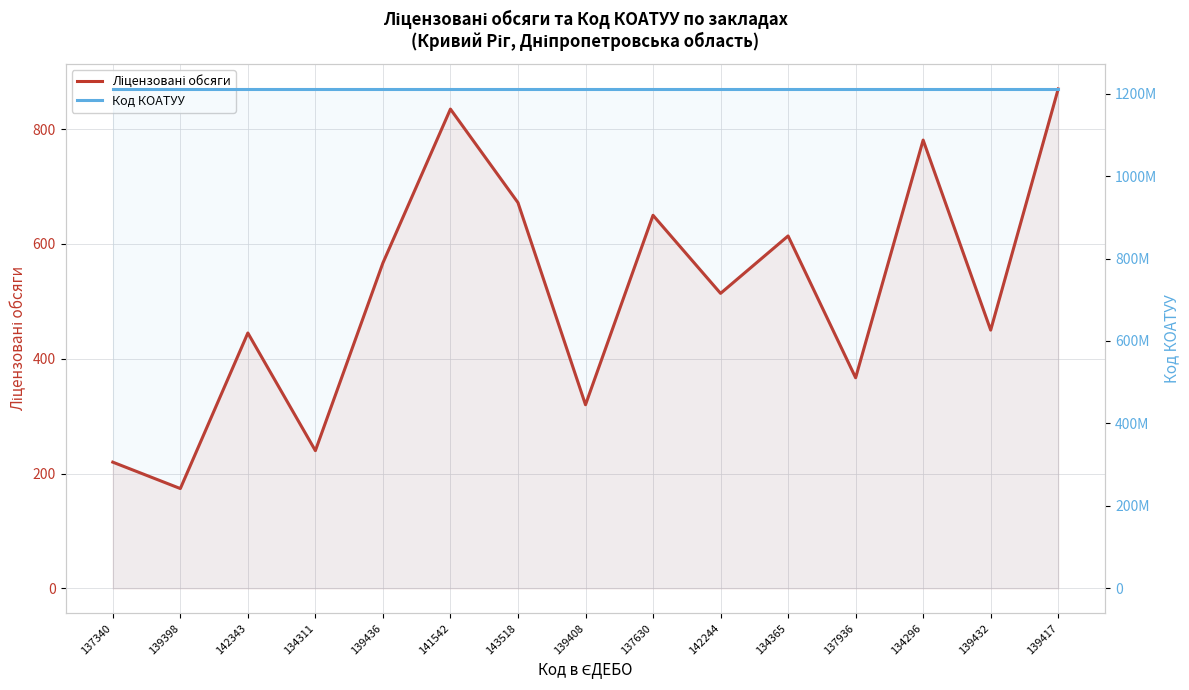

Reading left to right, transcribe all the data shown in this chart.

Ліцензовані обсяги: 137340=220	139398=174	142343=445	134311=240	139436=567	141542=835	143518=672	139408=320	137630=650	142244=514	134365=614	137936=367	134296=781	139432=450	139417=870
Код КОАТУУ: 137340=1211036900	139398=1211036900	142343=1211036900	134311=1211036900	139436=1211036900	141542=1211036900	143518=1211036900	139408=1211036900	137630=1211036900	142244=1211036900	134365=1211036900	137936=1211036900	134296=1211036900	139432=1211036900	139417=1211036900